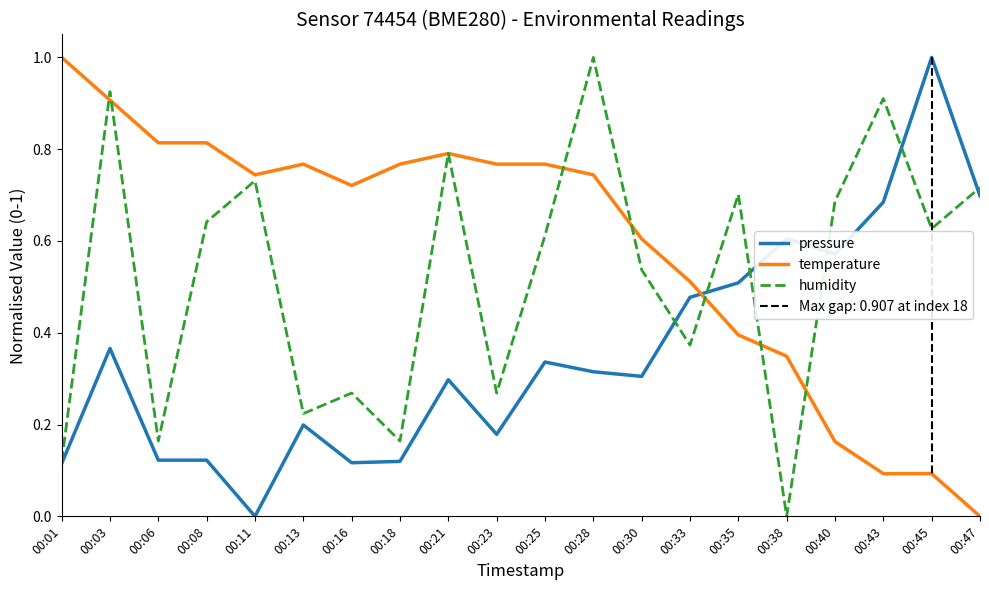

At which category does the chart reach its minimum across all series?

00:11